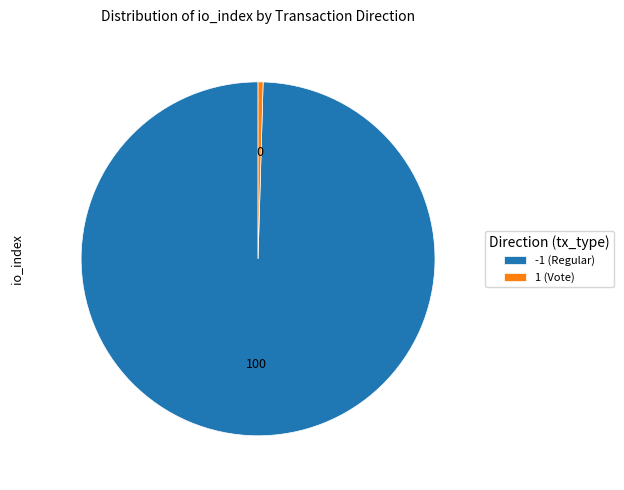

Is 1 (Vote) the majority of the pie?

No